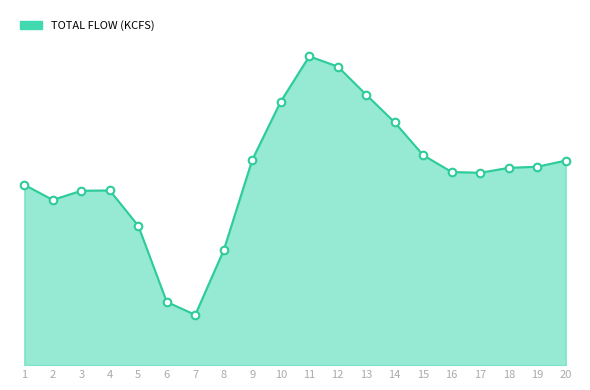

What is the ratio of the value at 13 to the value at 15?

1.3